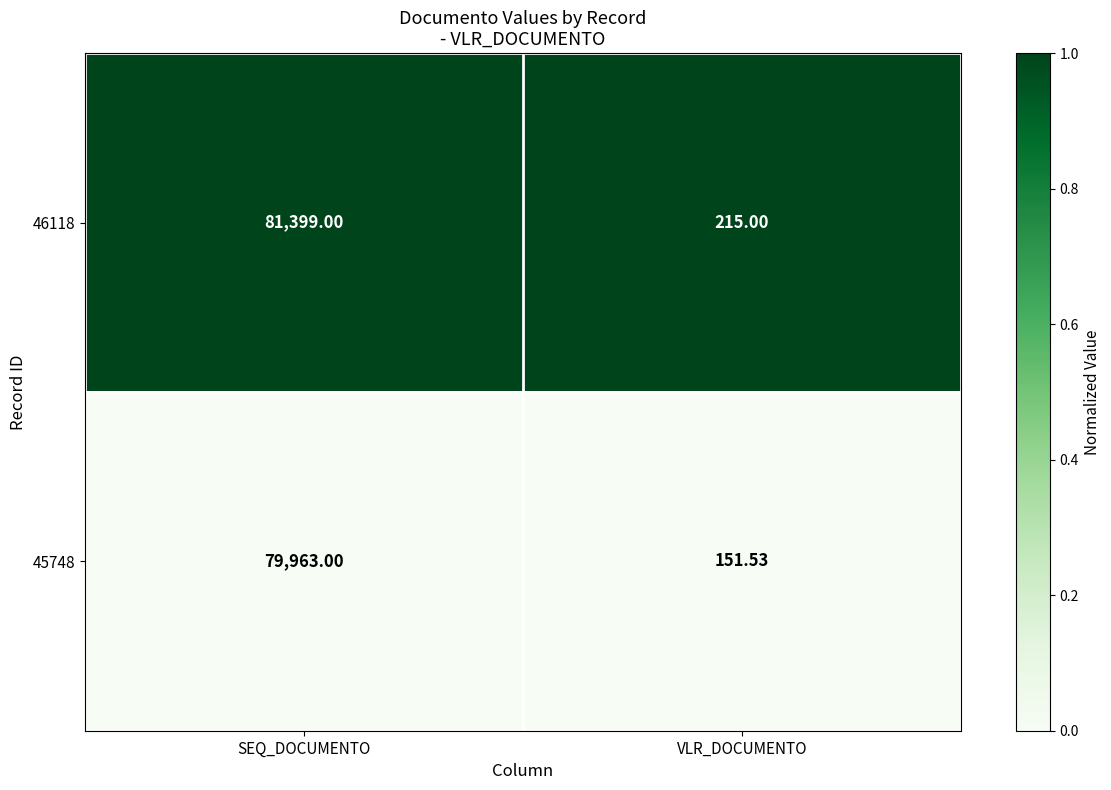

Is the value of 45748 at SEQ_DOCUMENTO greater than the value of 46118 at VLR_DOCUMENTO?

Yes